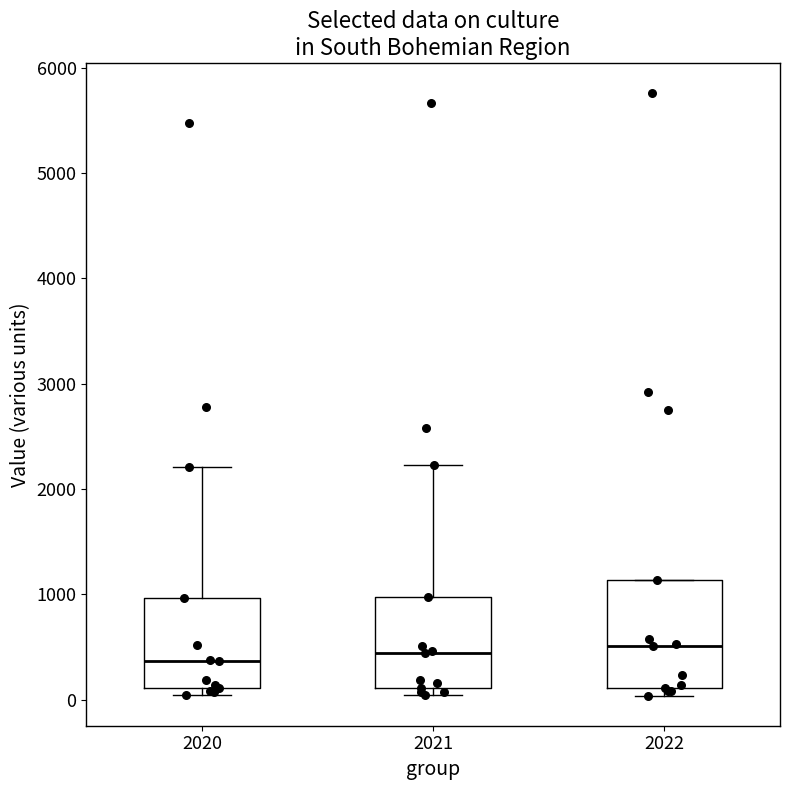

Comparing the boxes themselves (not the whiskers), which one is the tallest?

2022